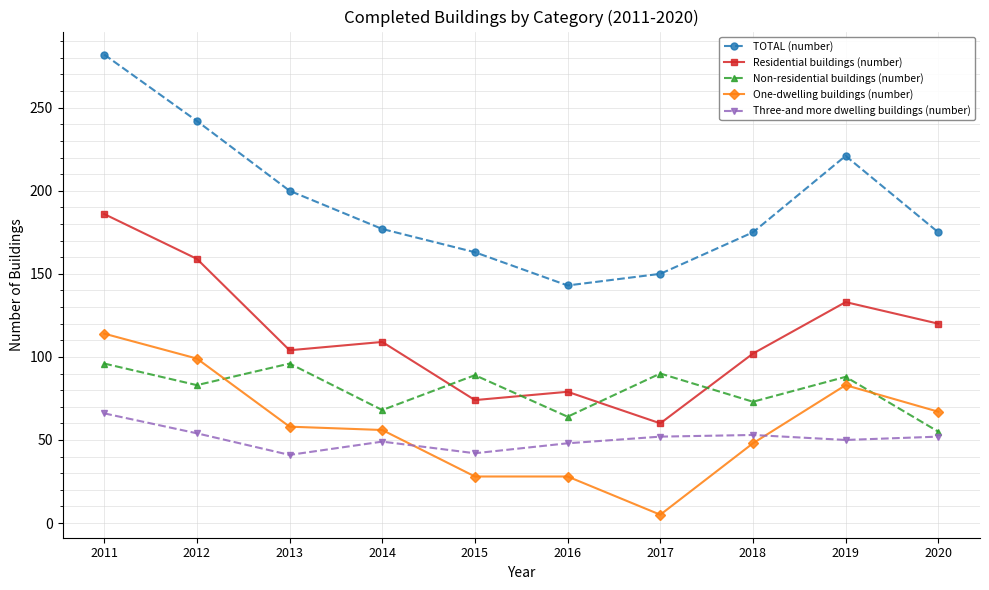

Is the value of TOTAL (number) at 2019 greater than the value of Non-residential buildings (number) at 2019?

Yes